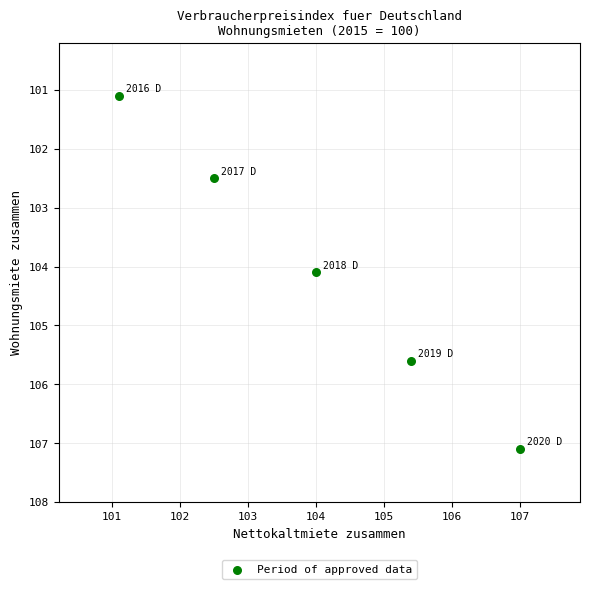

What Y value in the scatter plot is closest to 104?

104.1